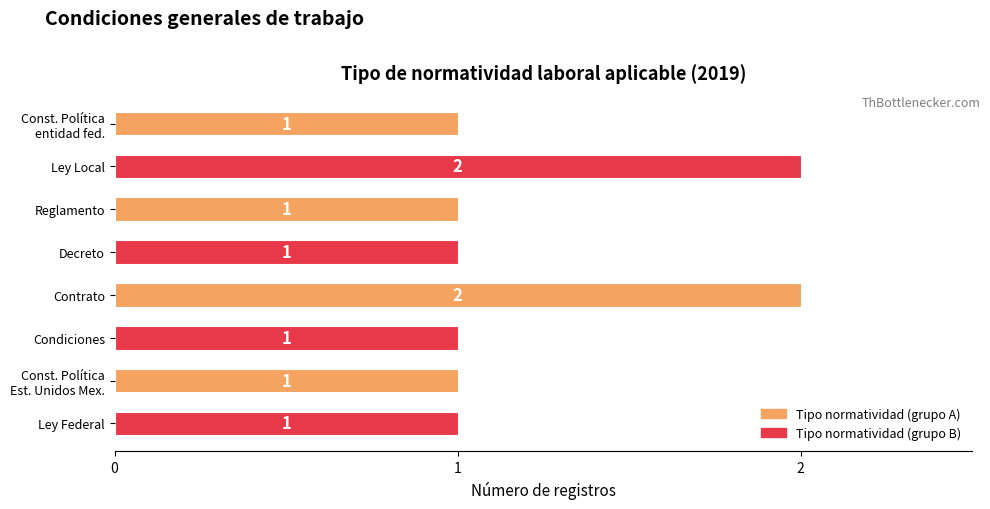

Does the chart contain any negative values?

No